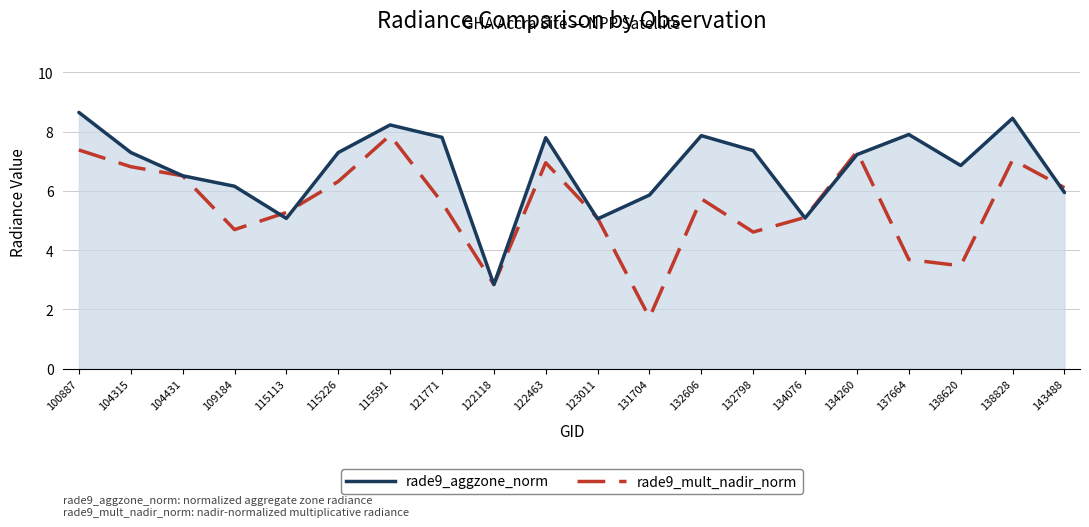

Which series has the widest spread of values?

rade9_mult_nadir_norm